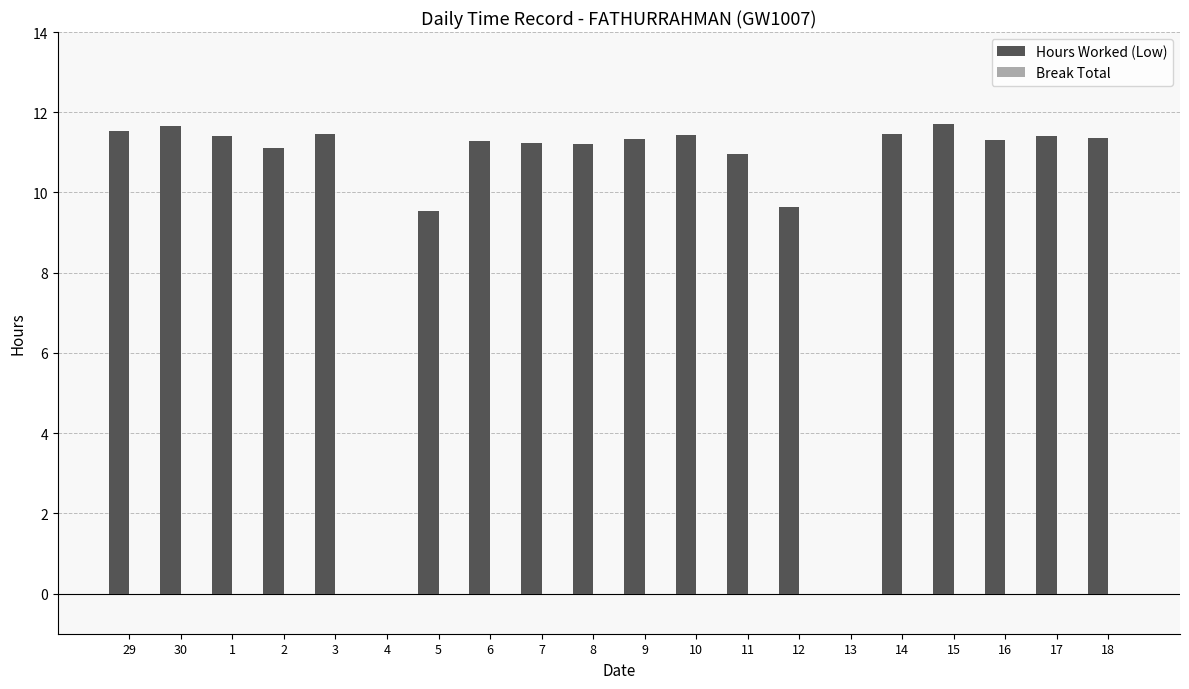

Between 5 and 29, which is larger?

29